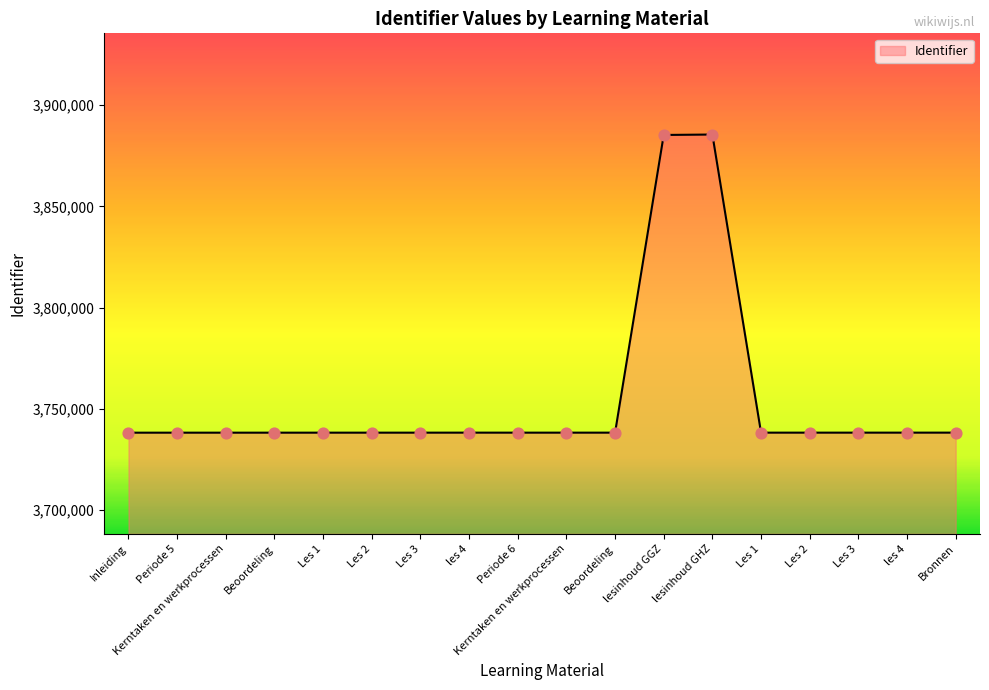

Between Beoordeling and Inleiding, which is larger?

Beoordeling